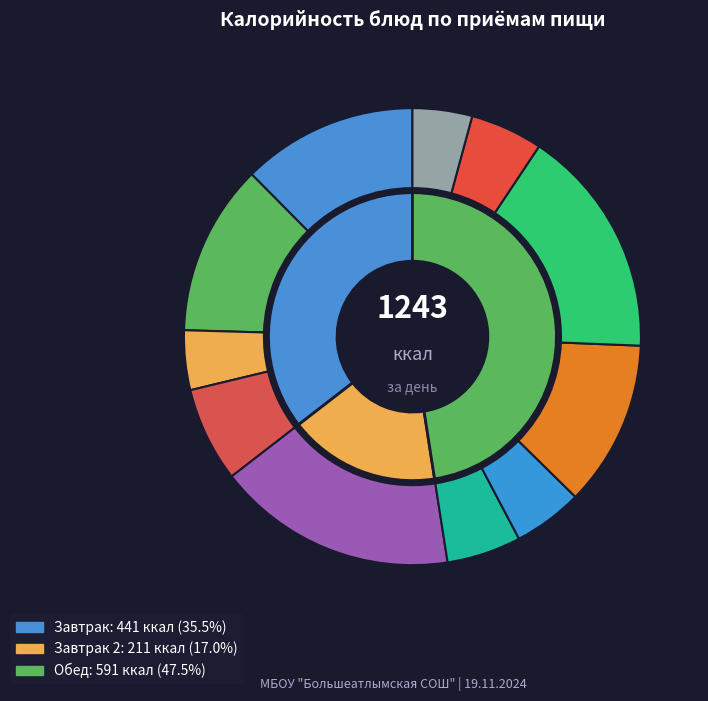

To the nearest percent, what is the difference between the largest and smallest slice percentages?

13%